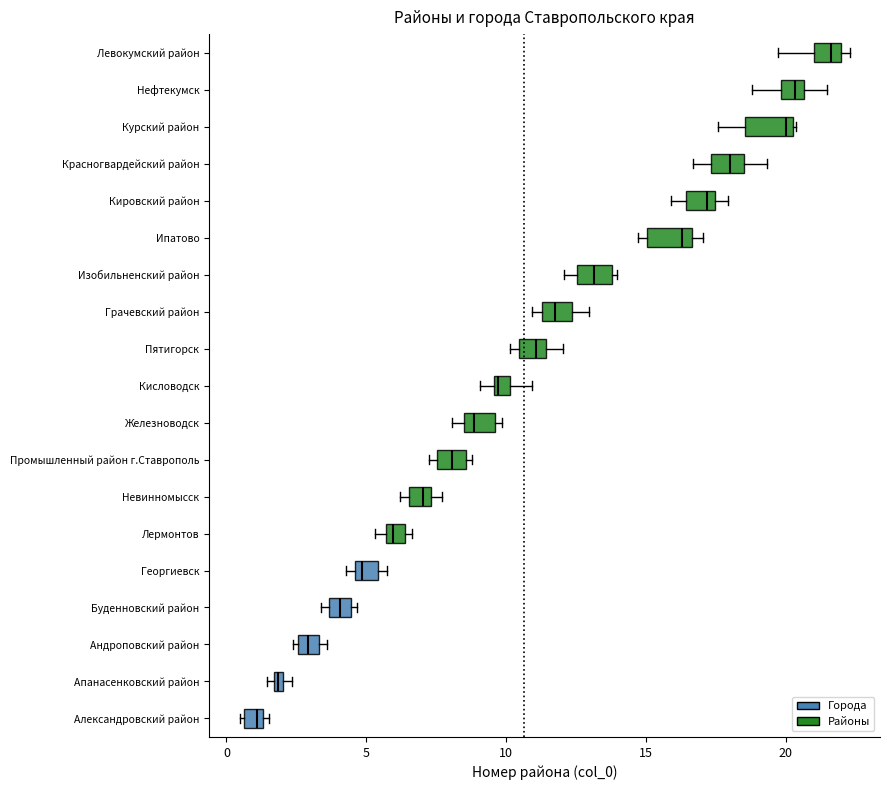

Which box has the furthest to the left median line?

Александровский район